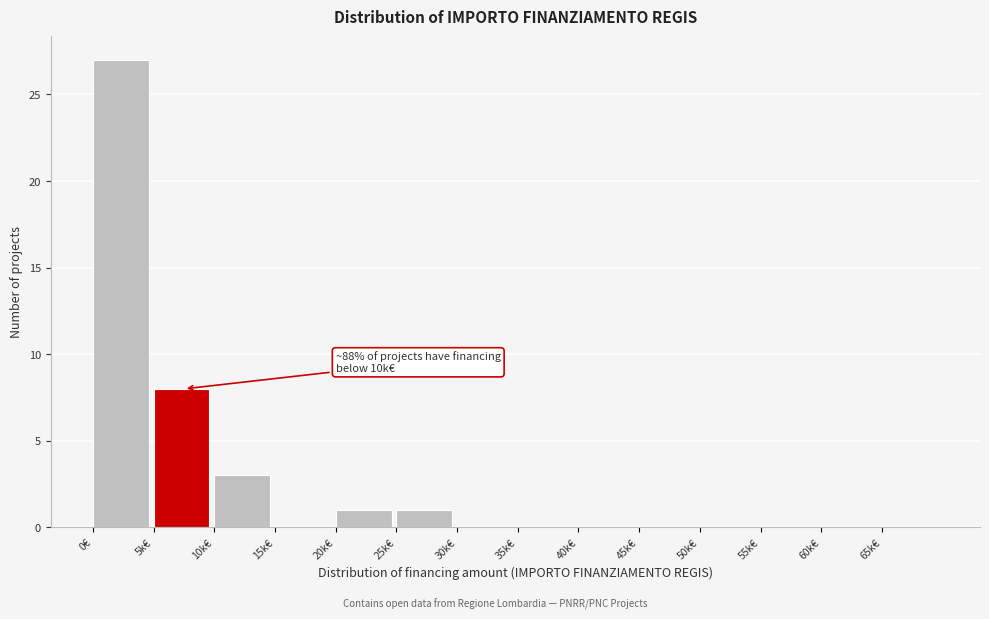

Reading left to right, what are all the values shown in this chart?

0€=27	5k€=8	10k€=3	15k€=0	20k€=1	25k€=1	30k€=0	35k€=0	40k€=0	45k€=0	50k€=0	55k€=0	60k€=0	65k€=0